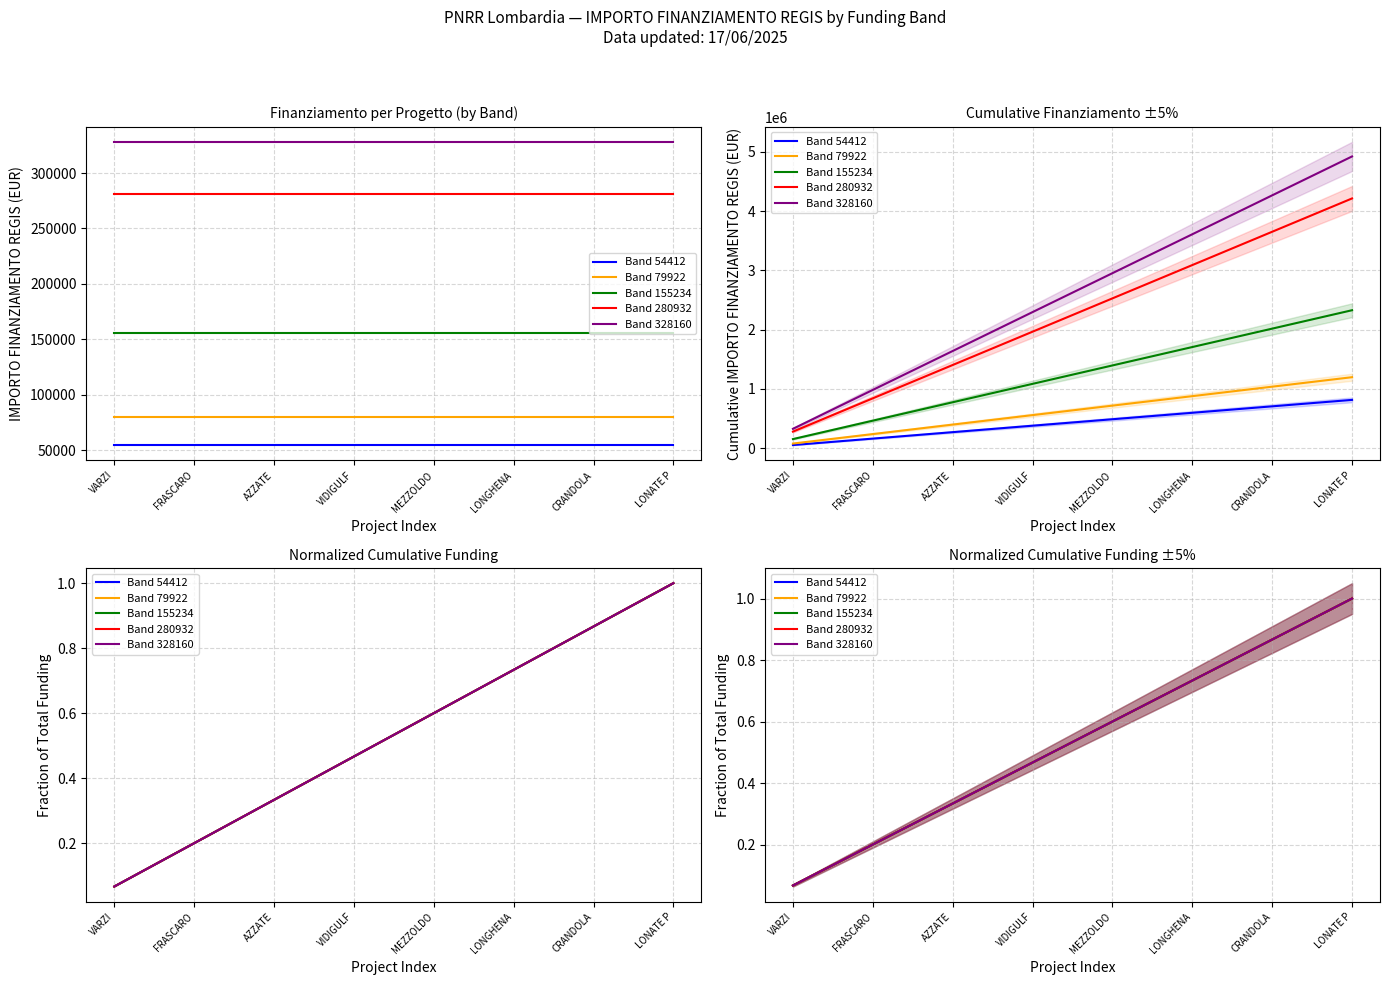

The value of Band 280932 at 11 is 0.8. True or false?

True